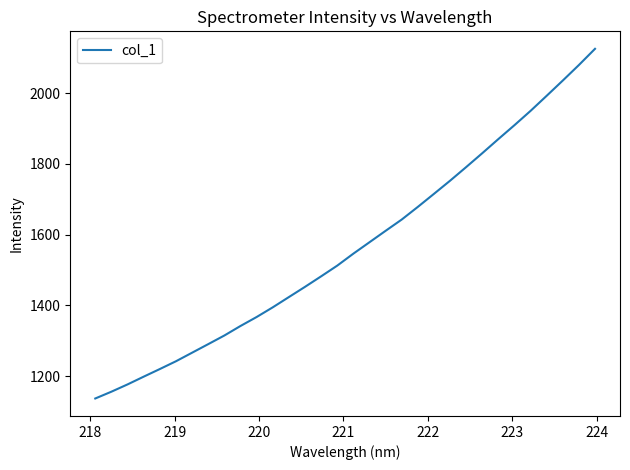

What is the difference between the maximum and minimum values?

988.3